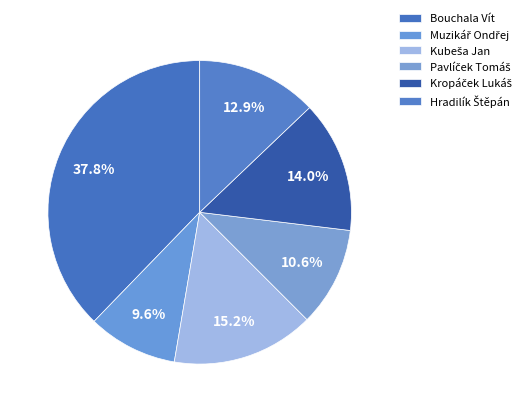

Count the number of slices in the pie.

6